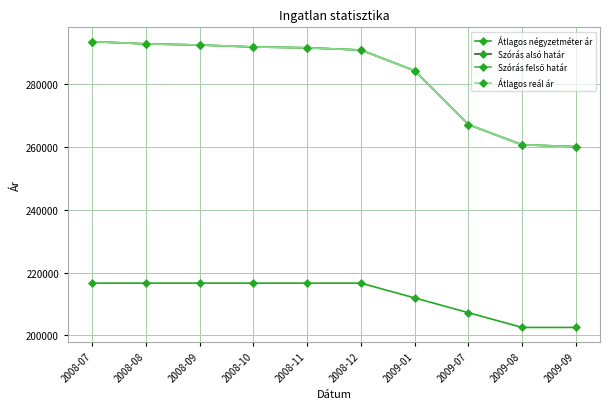

The Szórás alsó határ series shows 389373 at 2008-10. True or false?

False